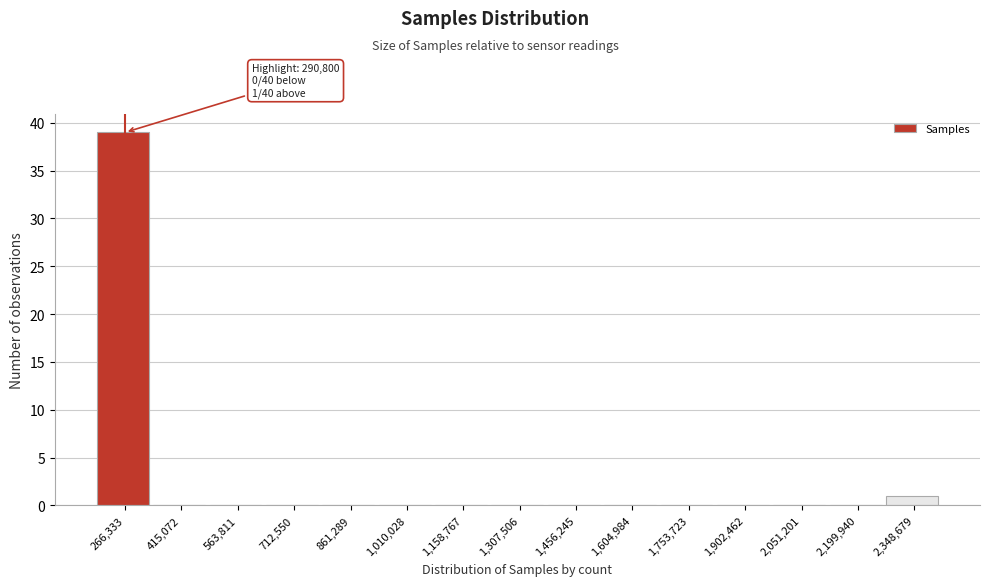

Reading left to right, what are all the values shown in this chart?

266,333=39	415,072=0	563,811=0	712,550=0	861,289=0	1,010,028=0	1,158,767=0	1,307,506=0	1,456,245=0	1,604,984=0	1,753,723=0	1,902,462=0	2,051,201=0	2,199,940=0	2,348,679=1